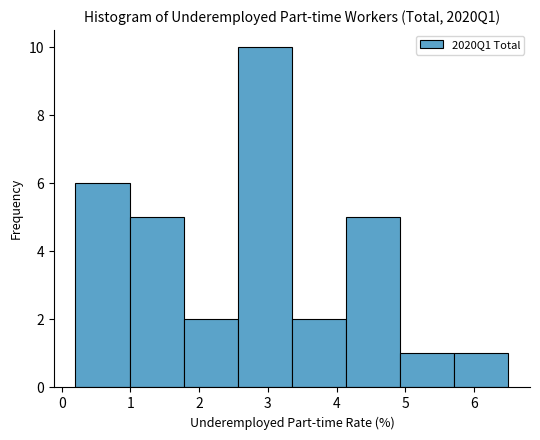

What is the height of the bar covering 1.0 to 1.8 on the x-axis? Neither the bar edges nor the heights are printed on the chart, so give them approximately, as read against the axes.

5